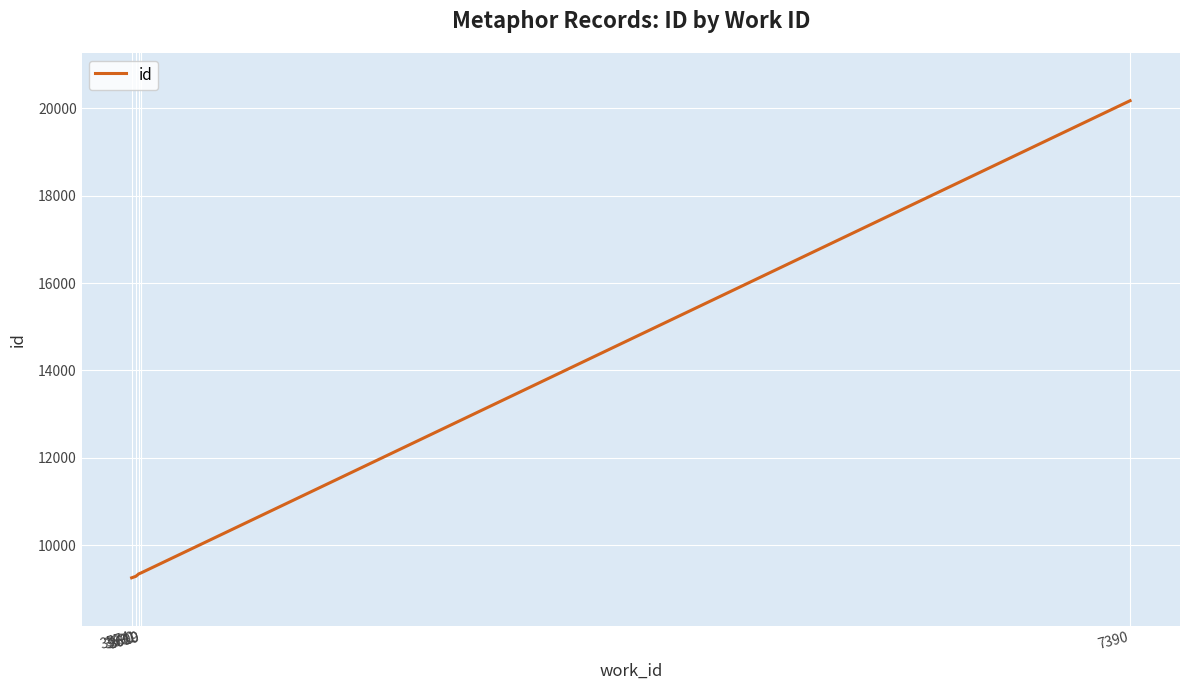

True or false: the data shows 9362 at 3609.

True